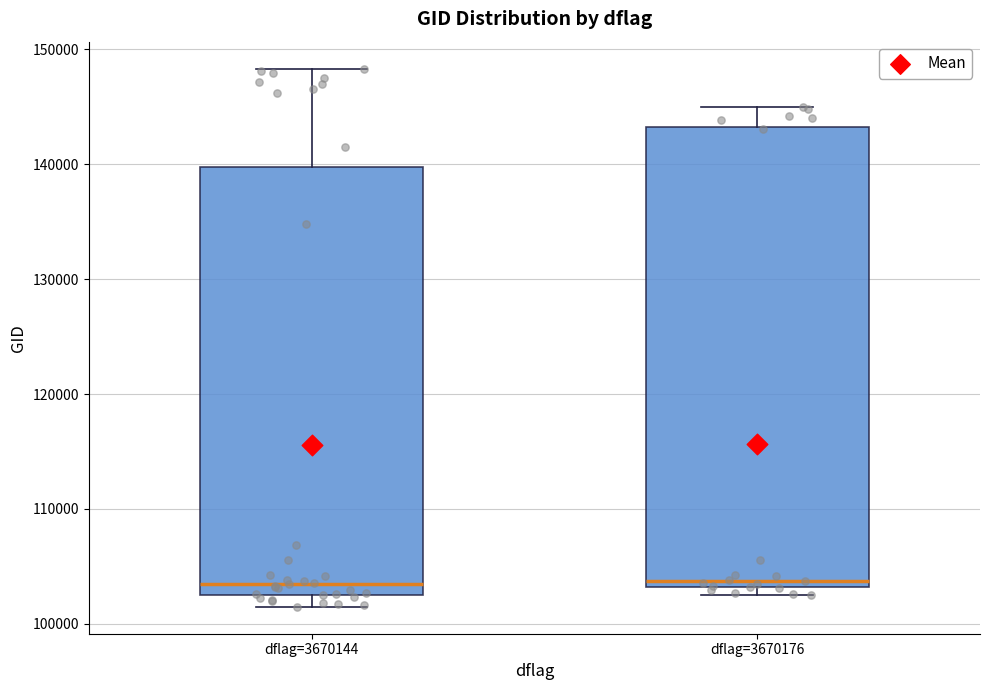

Reading left to right, read every box against the y-axis: the position of its median line, the range the box covers, and the ends of its whiskers. The values are not printed on the chart, so give them approximately, as read against the axis.

dflag=3670144: median 104000, box 103000 to 140000, whiskers 101000 to 148000
dflag=3670176: median 104000, box 103000 to 143000, whiskers 102000 to 145000